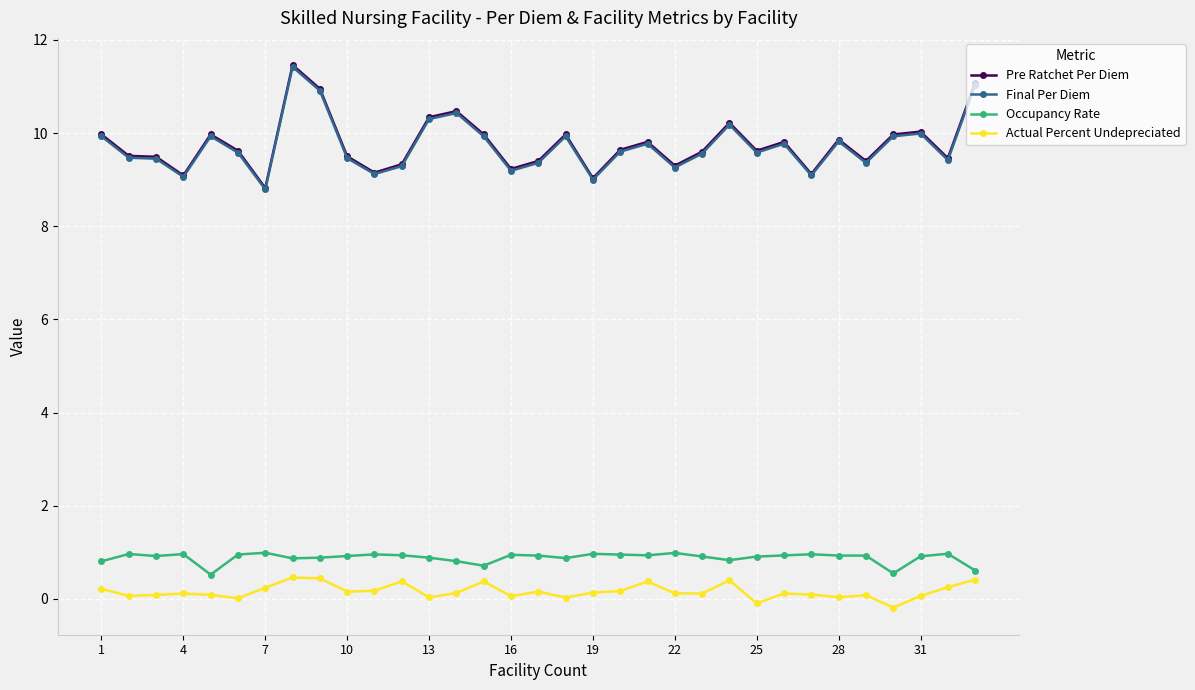

What are all the series names shown in the legend?

Pre Ratchet Per Diem, Final Per Diem, Occupancy Rate, Actual Percent Undepreciated